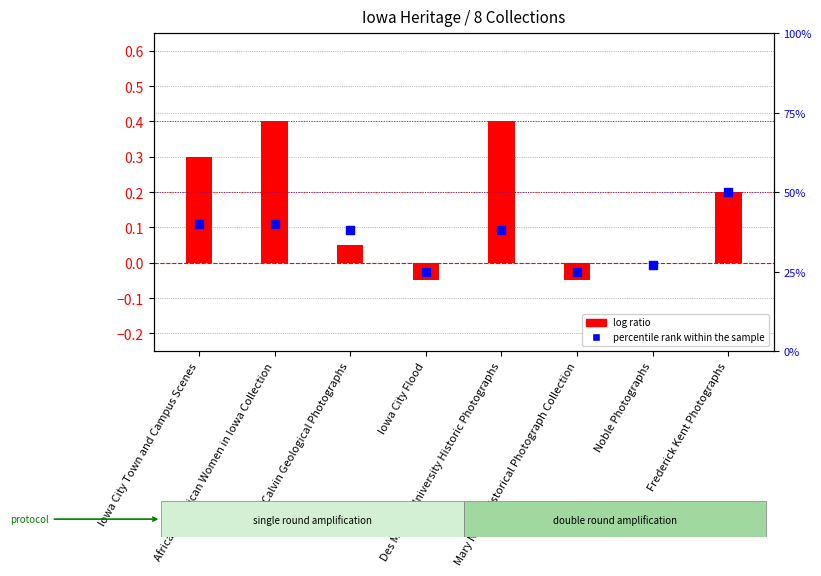

Which series reaches the minimum Y coordinate?

log ratio